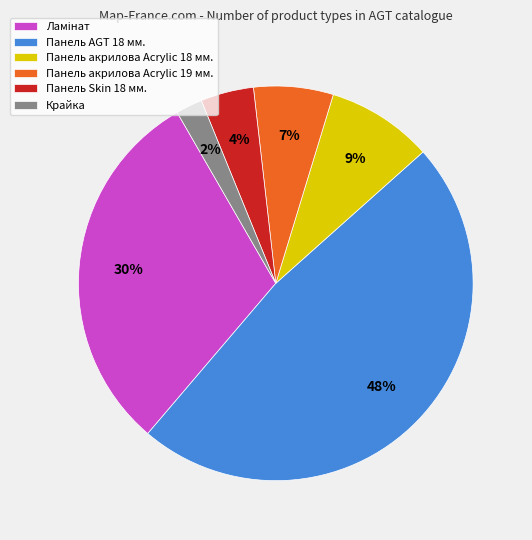

To the nearest percent, what is the difference between the largest and smallest slice percentages?

46%